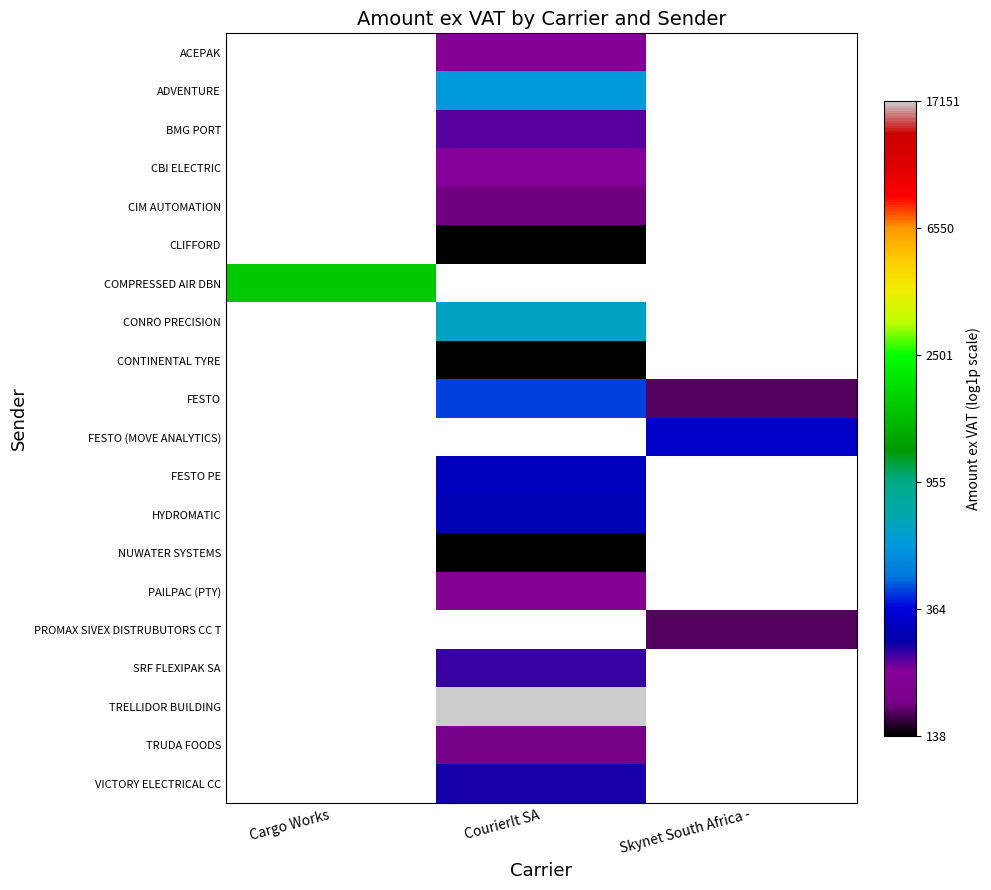

Which has a higher value, Skynet South Africa - or CourierIt SA?

CourierIt SA